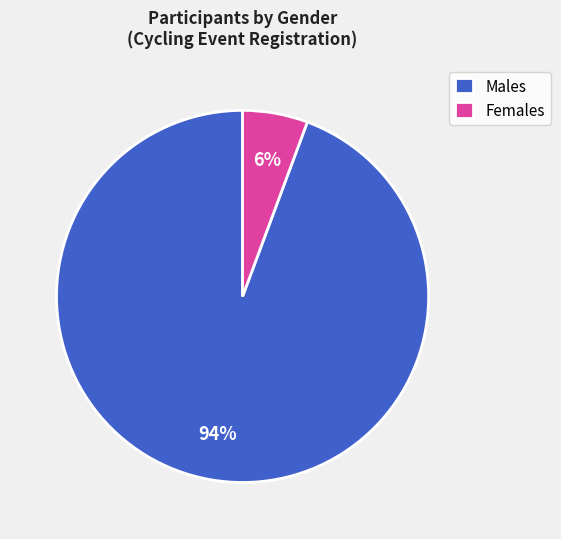

Which slice represents more than half of the pie?

Males